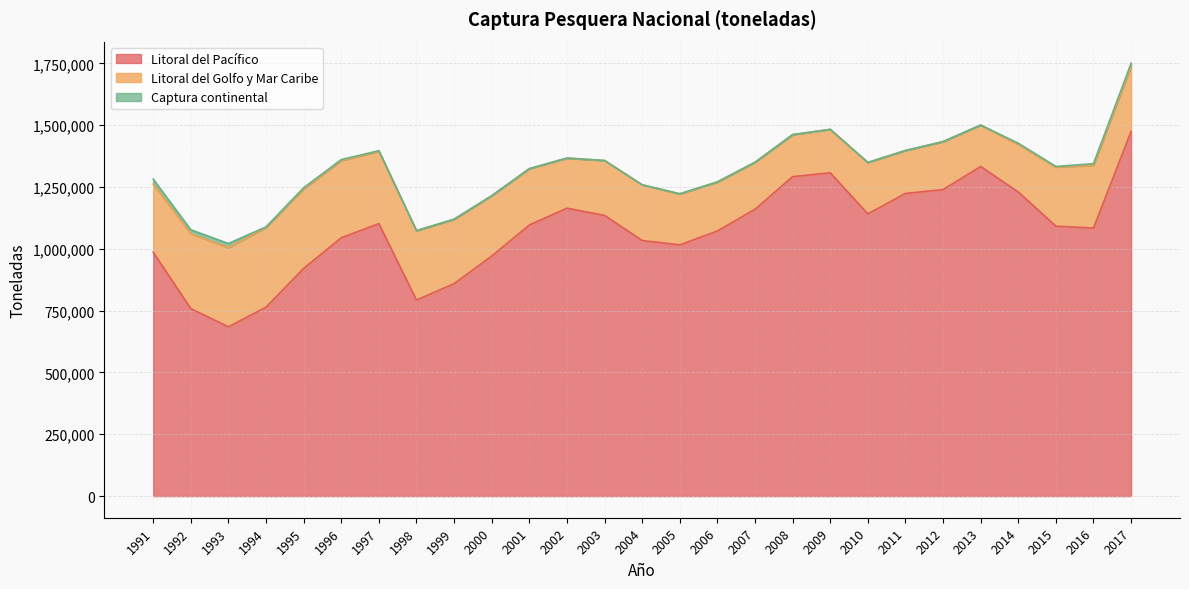

What is the maximum value shown in the chart?

1474579.6